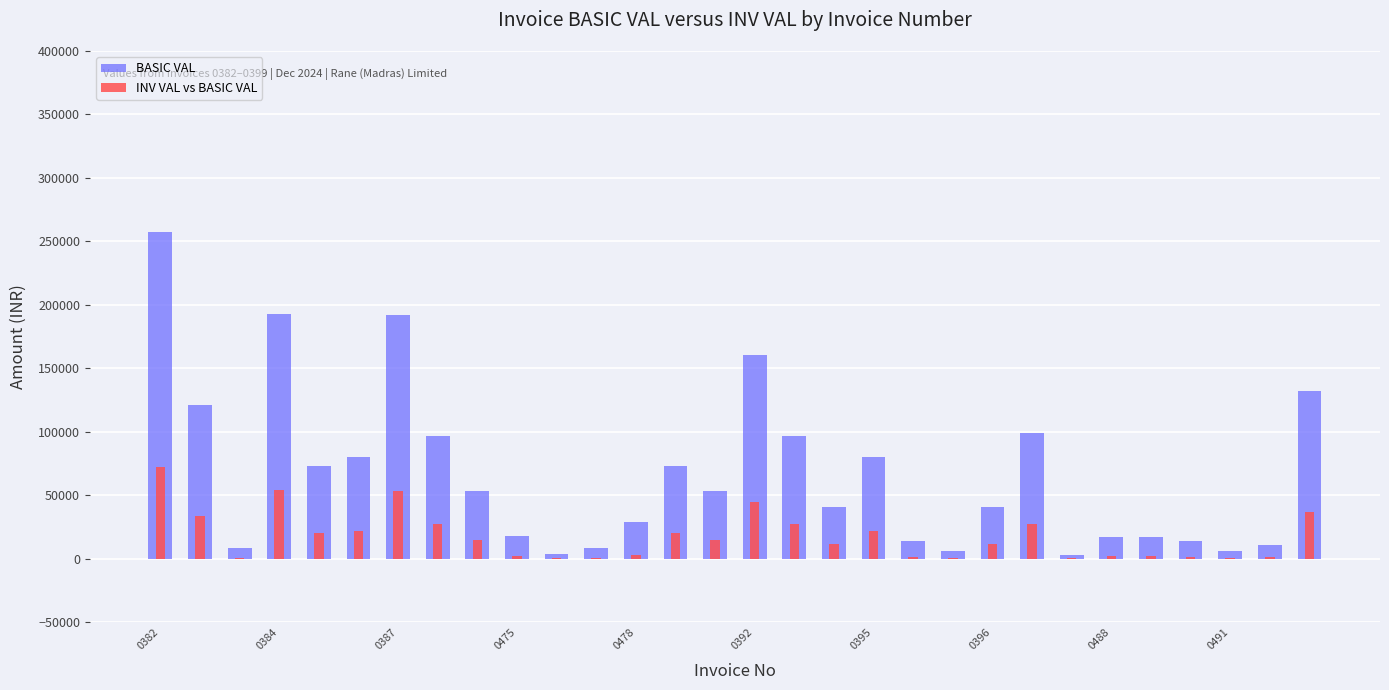

At which label does INV VAL vs BASIC VAL reach its minimum?

23